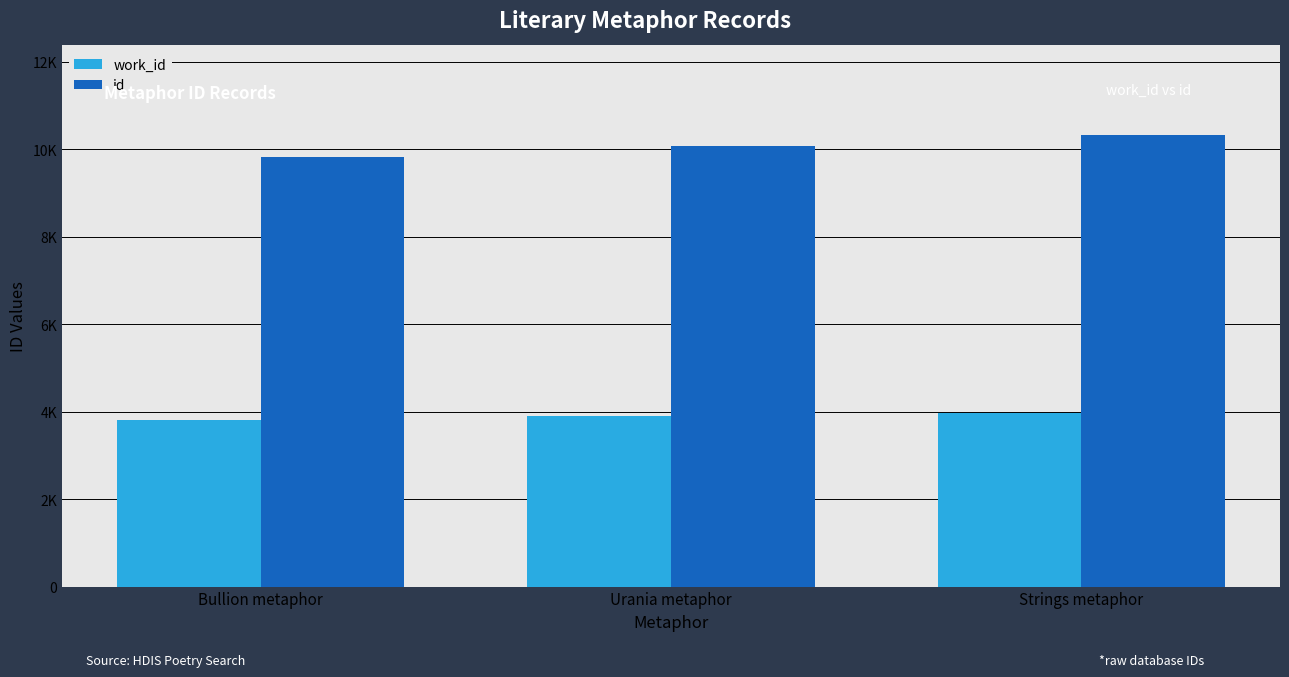

At which label does id first exceed 10068?

Strings metaphor